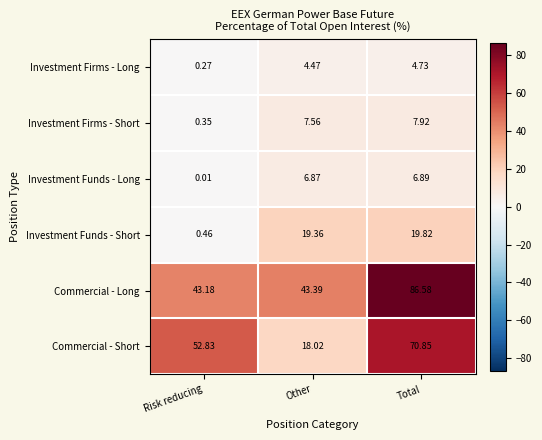

How many data points does each series have?

3